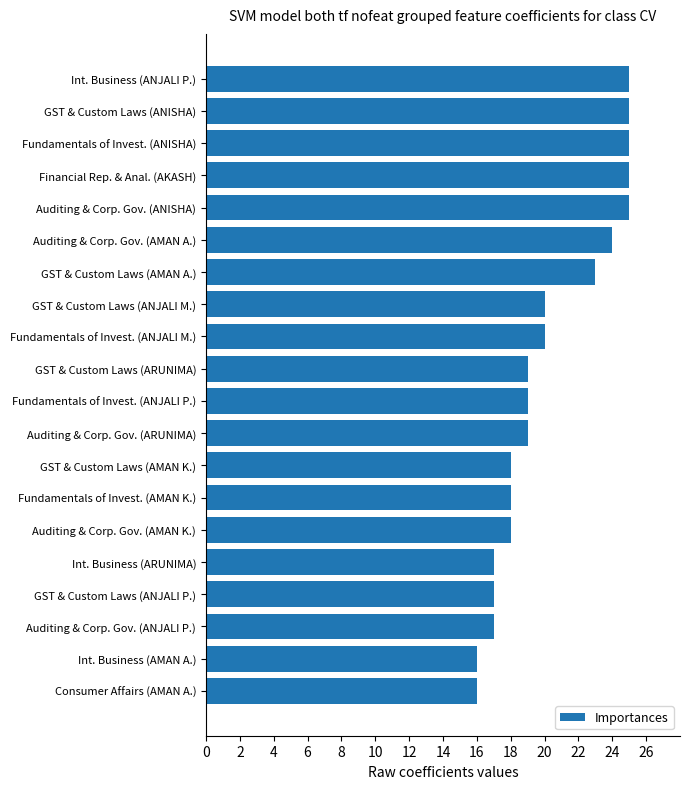

Are the bars grouped side by side (vs. stacked)?

No